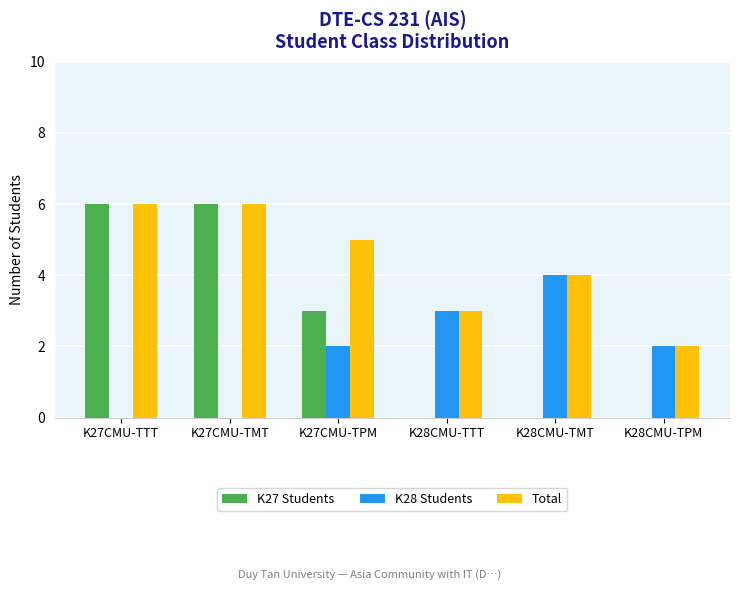

True or false: K28 Students has a value of 0 at K27CMU-TMT.

True